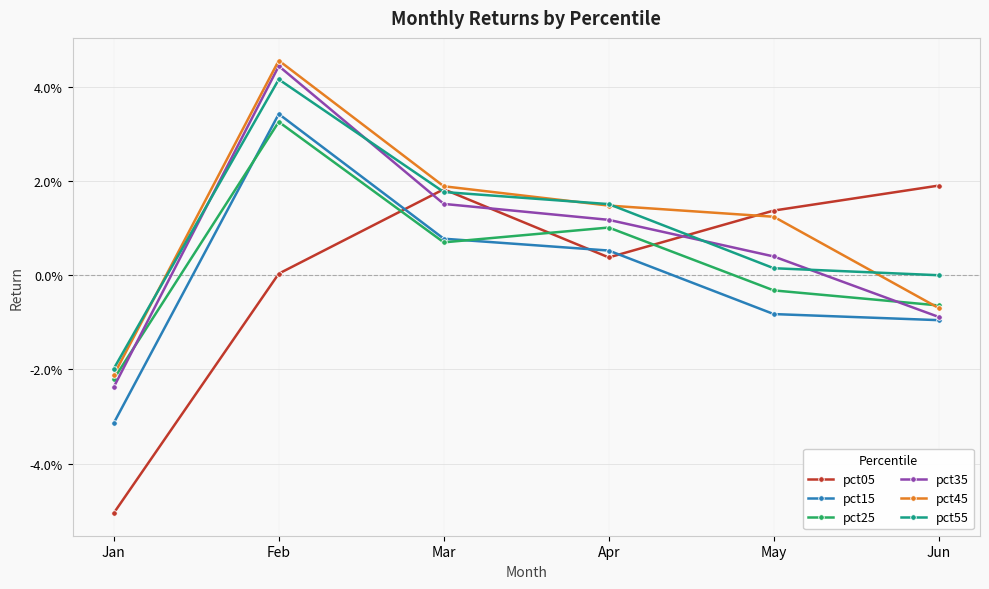

What are all the series names shown in the legend?

pct05, pct15, pct25, pct35, pct45, pct55